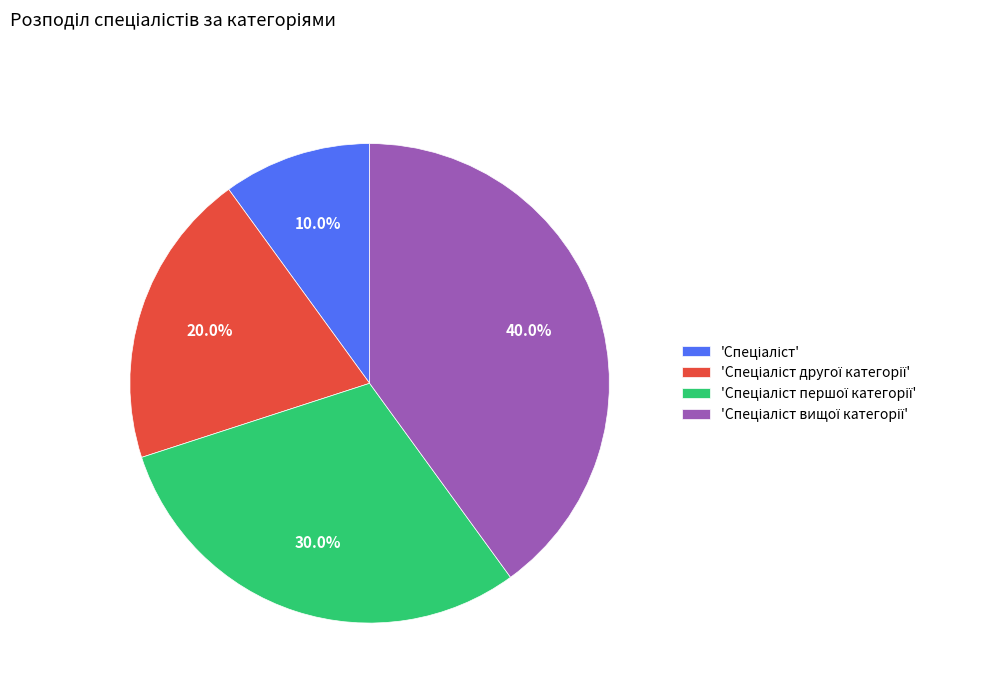

Is there a majority slice in this chart?

No